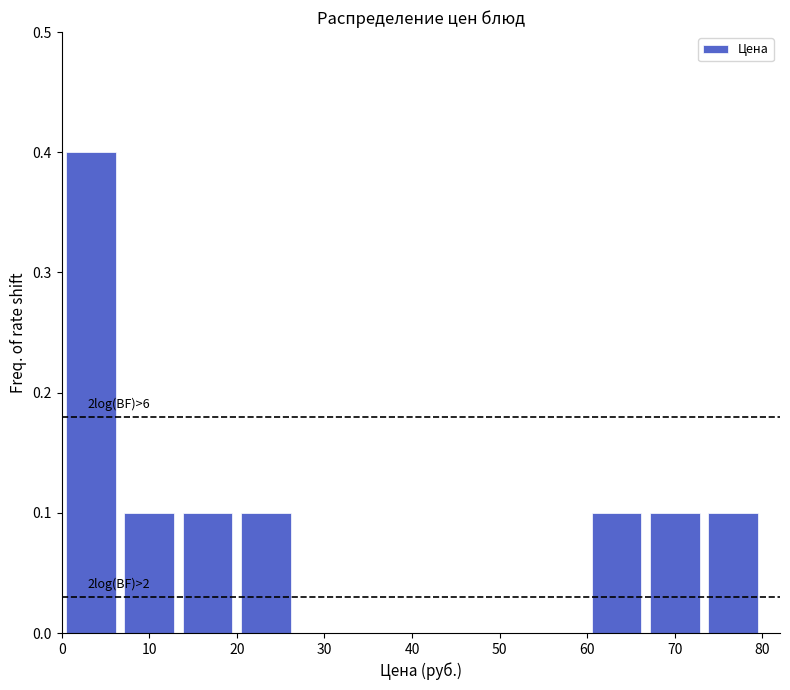

Which range on the x-axis has the tallest bar?

0 to 7